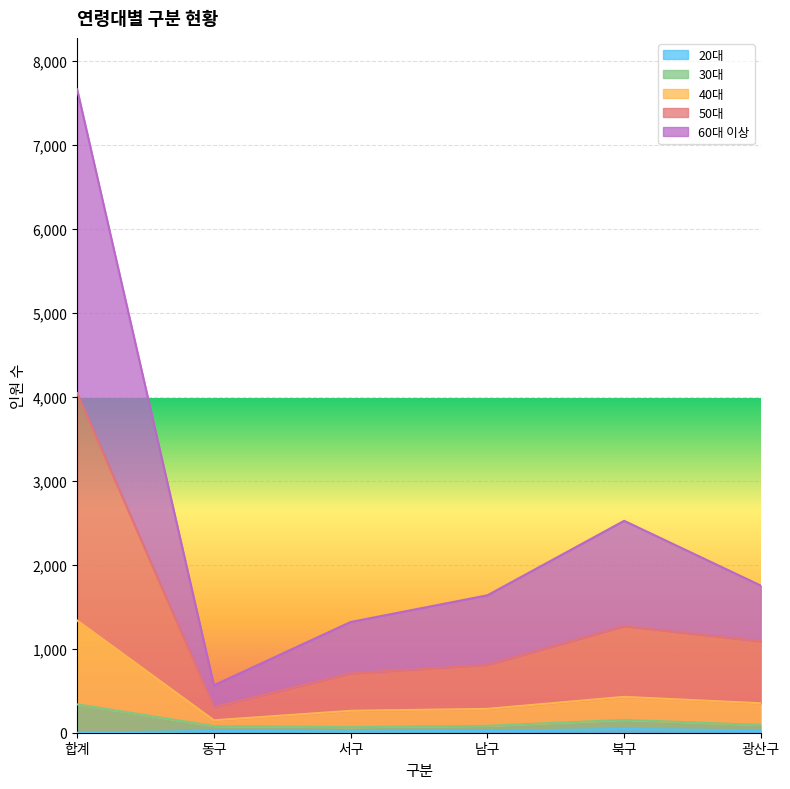

Is it true that 60대 이상 equals 7663 at 합계?

True